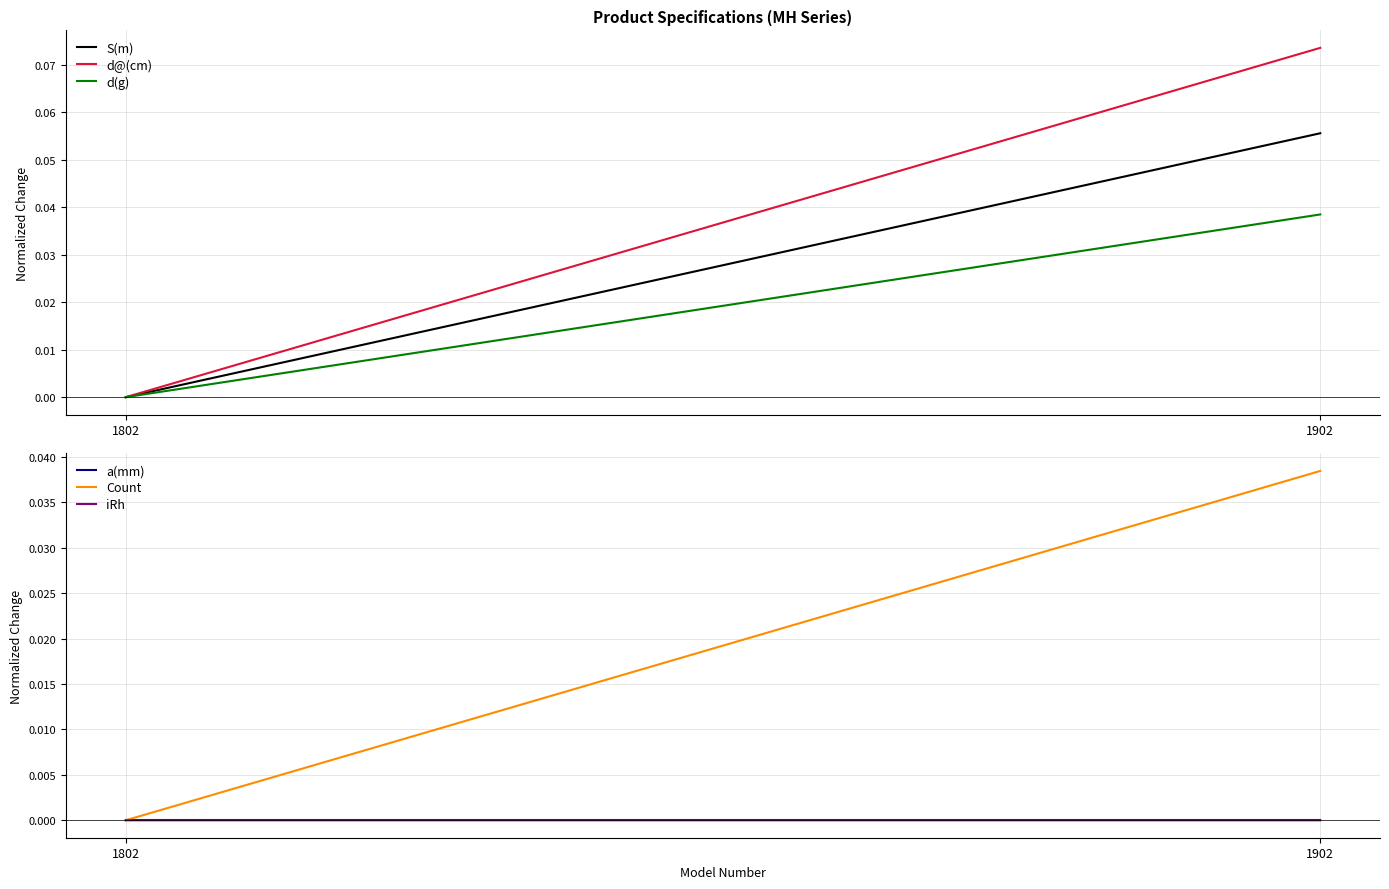

Which category has the highest value in the d@(cm) series?

1902